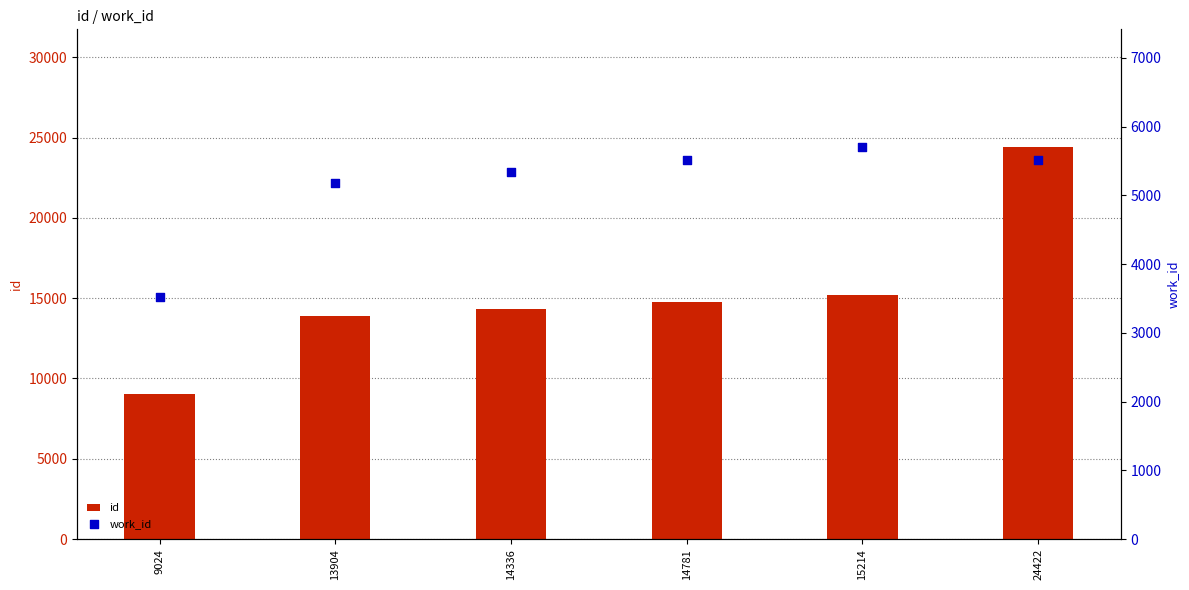

What is the total value across all series at 24422?

29941